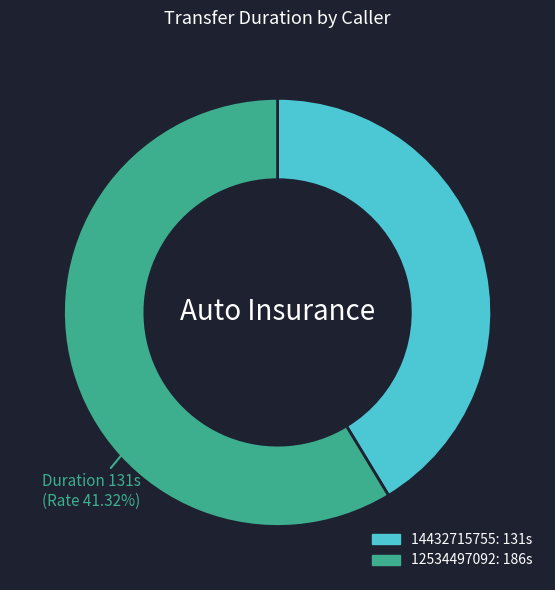

Count the number of slices in the pie.

2